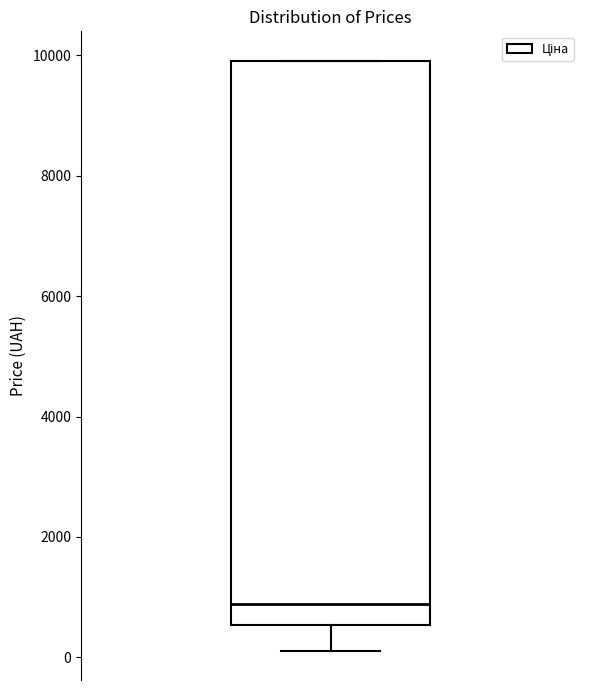

Transcribe this box plot: give where the median line is, the range the box spans, and where the two whiskers end, as read against the y-axis. The values are not printed on the chart, so give them approximately, as read against the axis.

median 800, box 600 to 10000, whiskers 200 to 10000